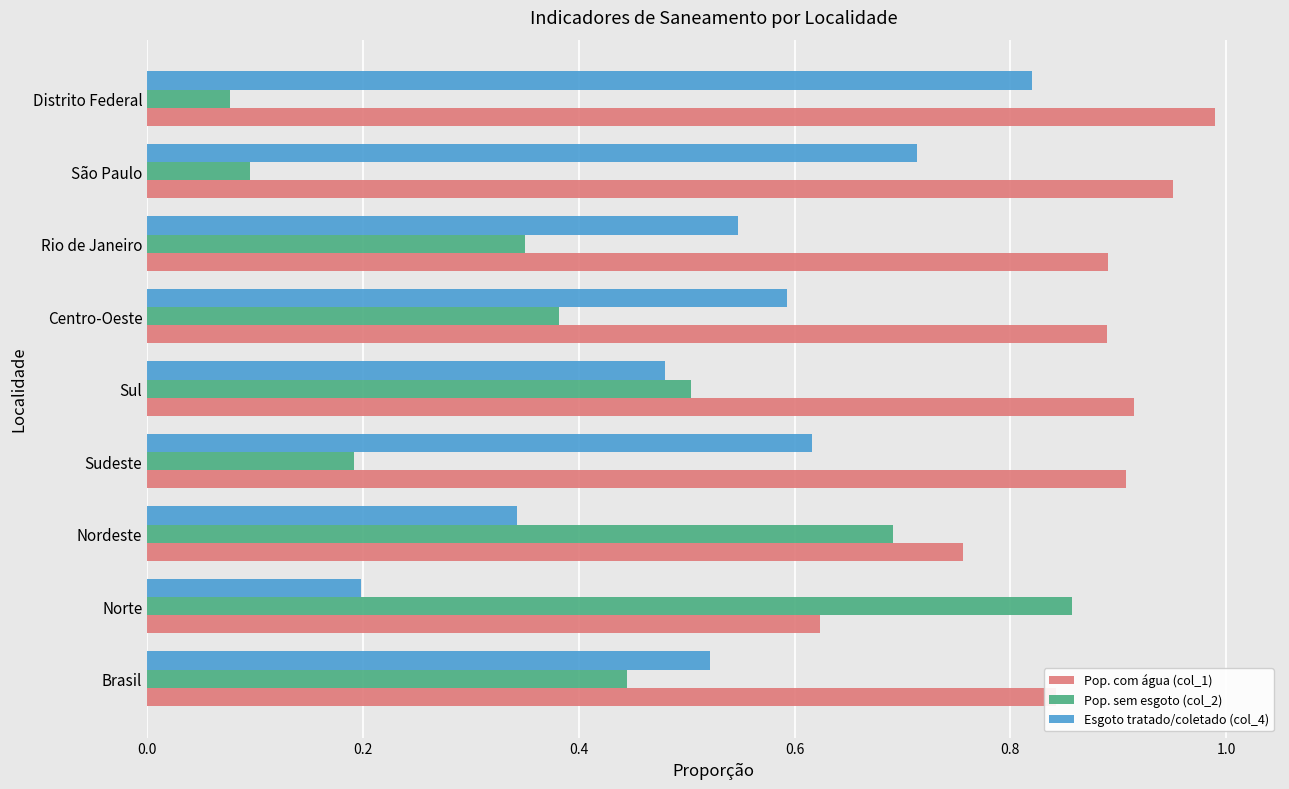

Which label corresponds to the largest value in the chart?

Distrito Federal